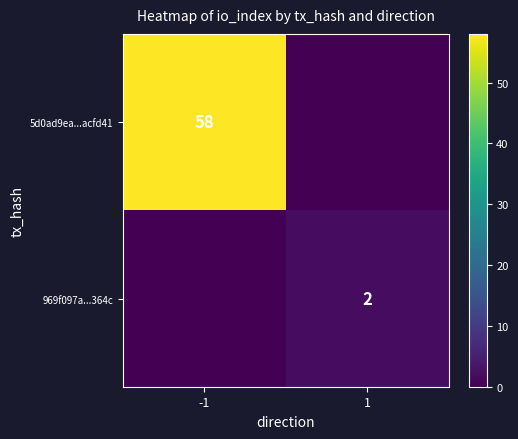

The 5d0ad9ea...acfd41 series shows 58 at -1. True or false?

True